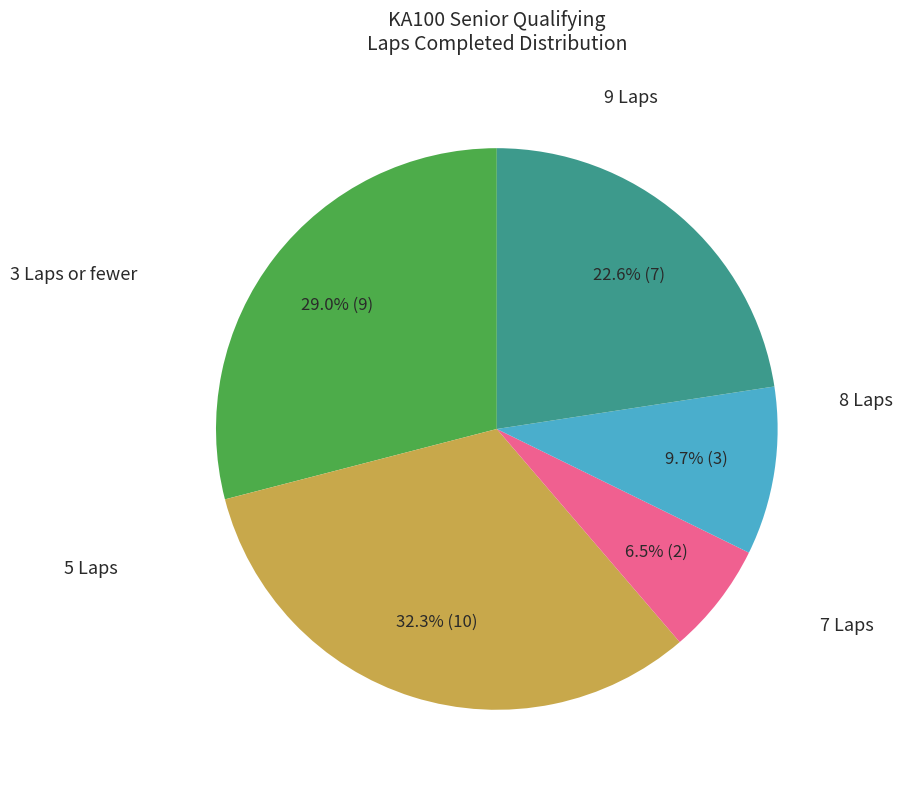

Does any single category account for the majority?

No